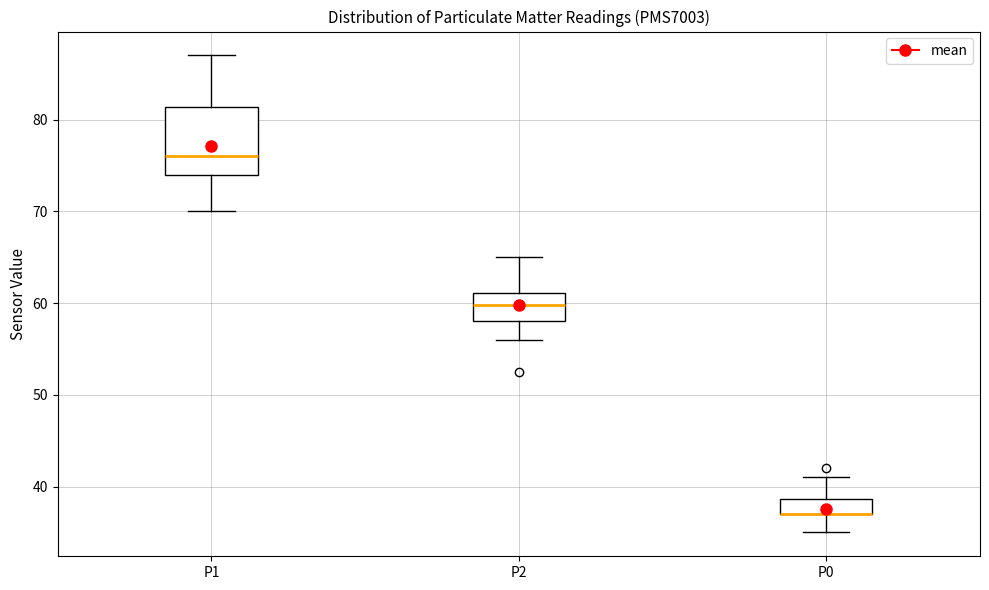

Comparing the boxes themselves (not the whiskers), which one is the tallest?

P1